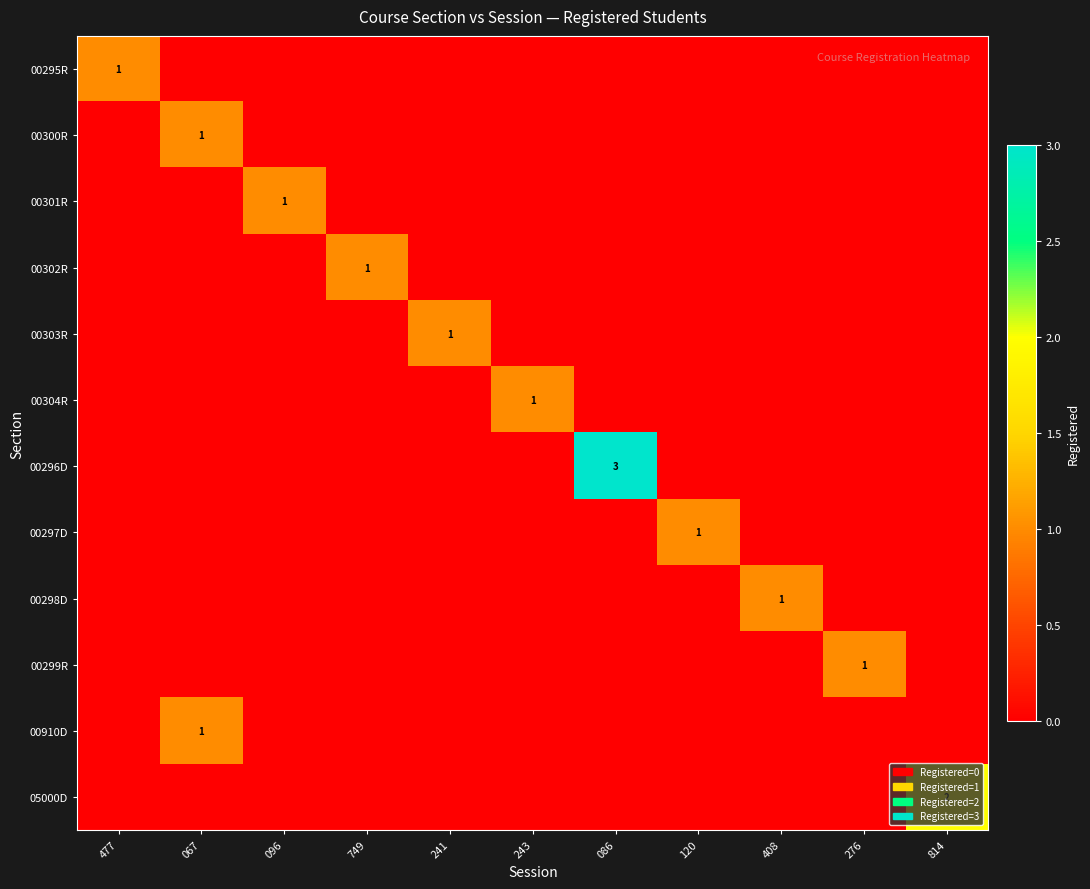

The value of 00296D at 086 is 1. True or false?

False